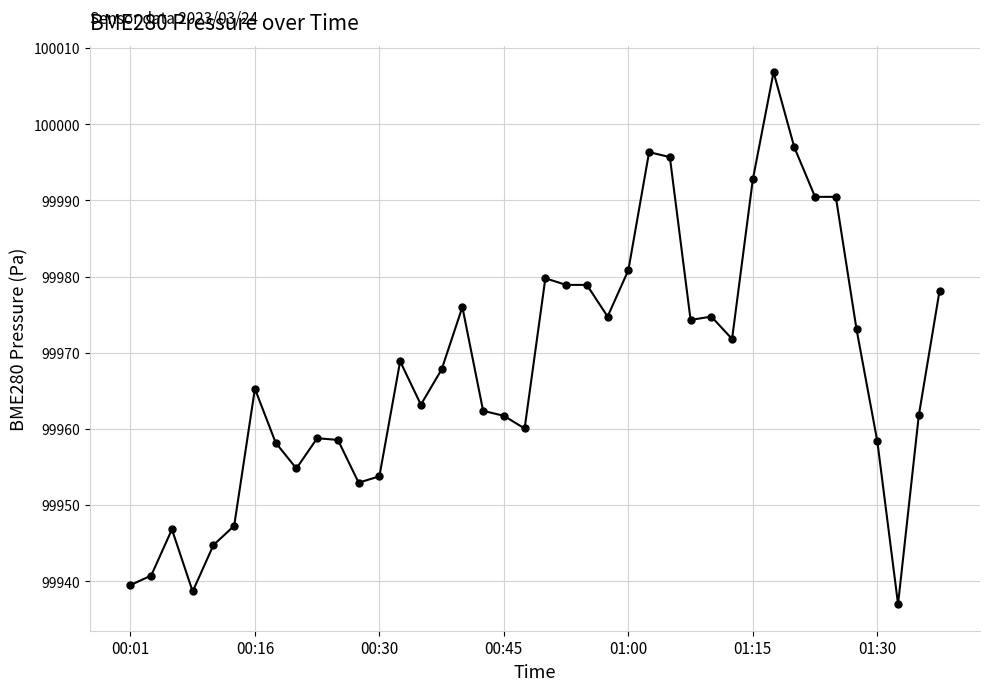

How many lines are shown in the chart?

1